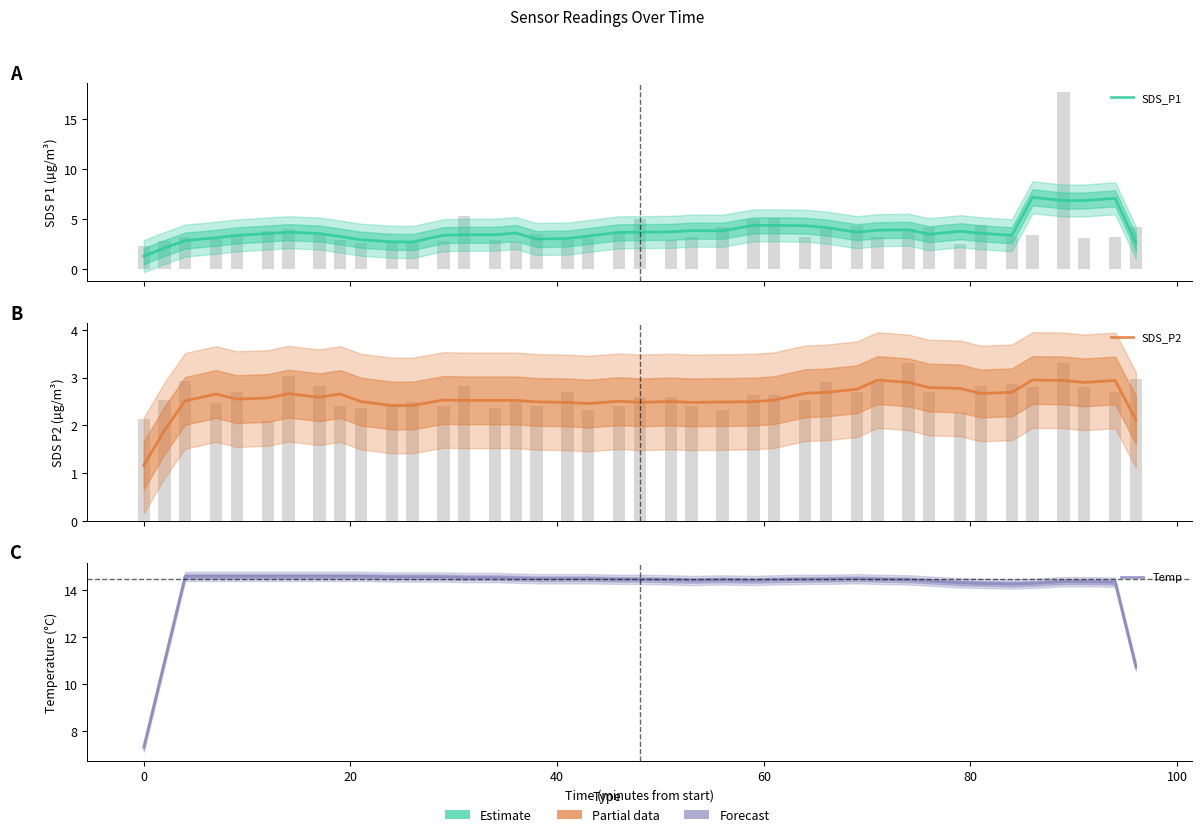

How many groups of bars are there?

40